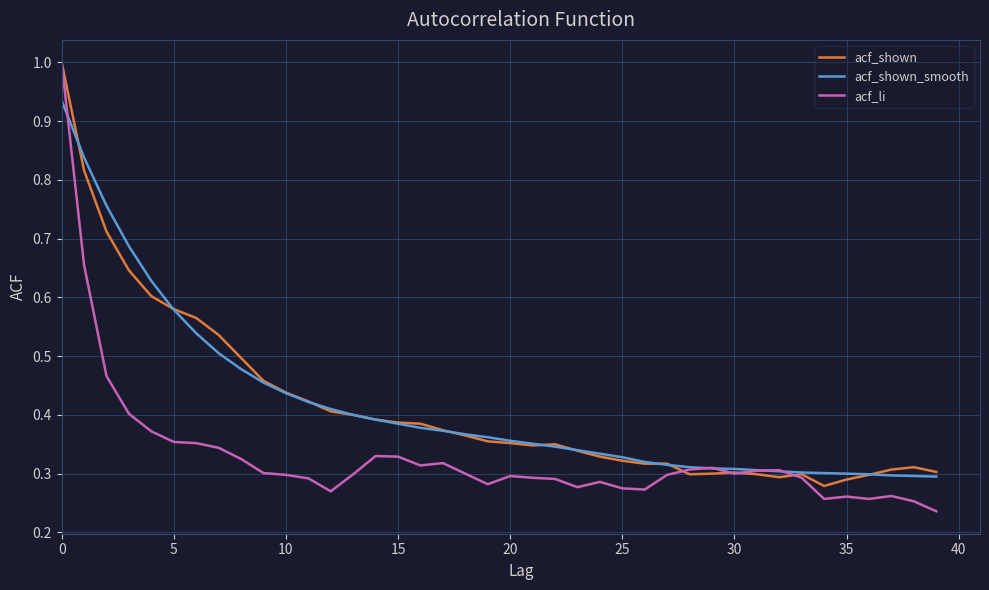

What are all the series names shown in the legend?

acf_shown, acf_shown_smooth, acf_li